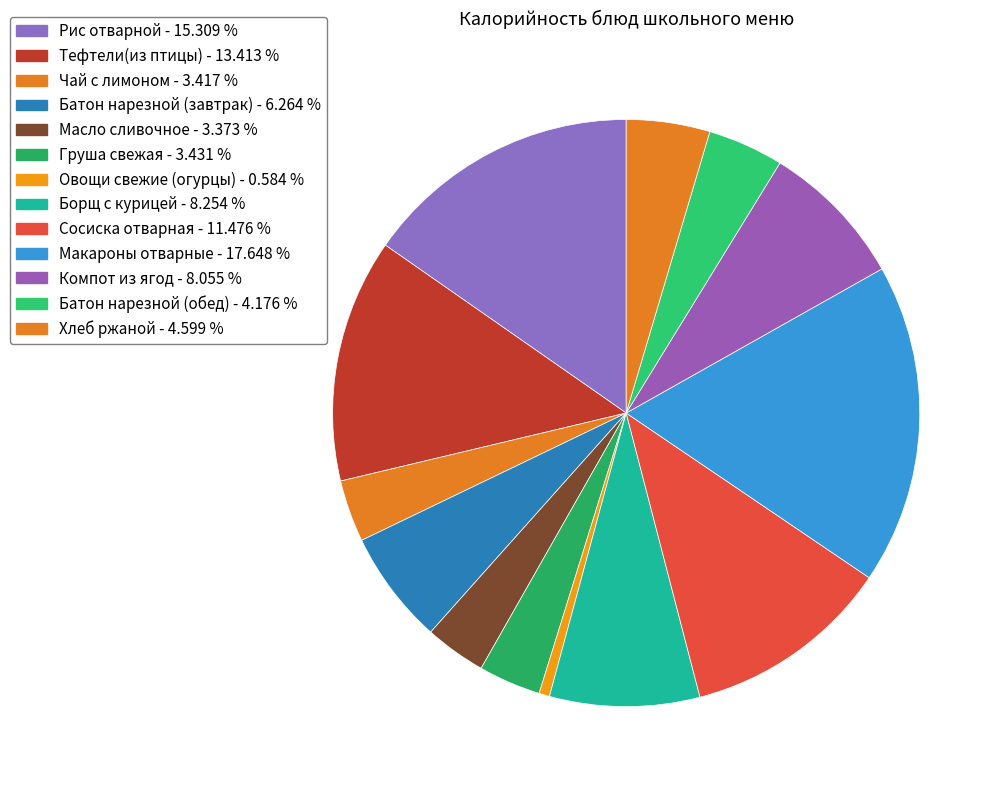

Is there any slice that represents more than half of the pie?

No